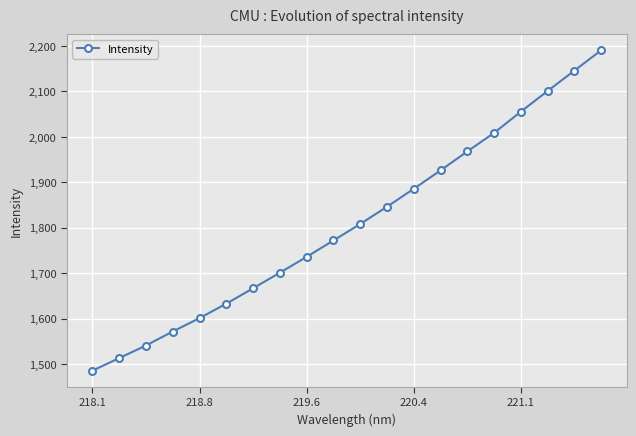

What is the average value?

1807.9